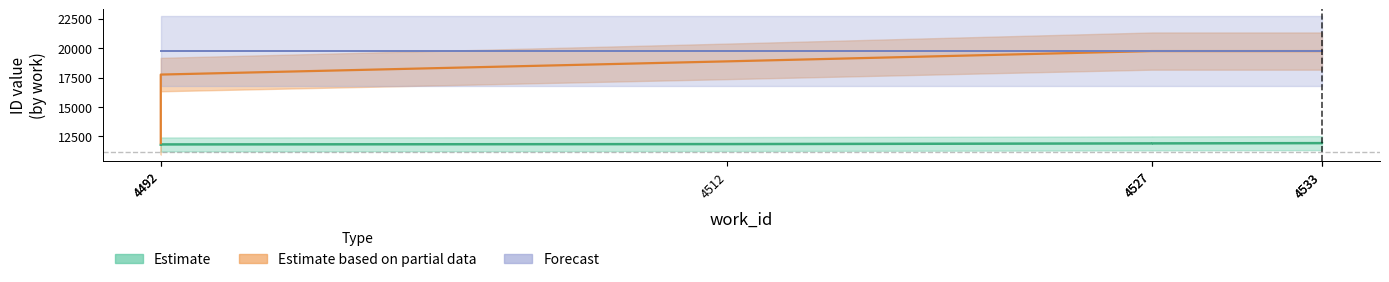

Is this an area chart (filled region under the line)?

No